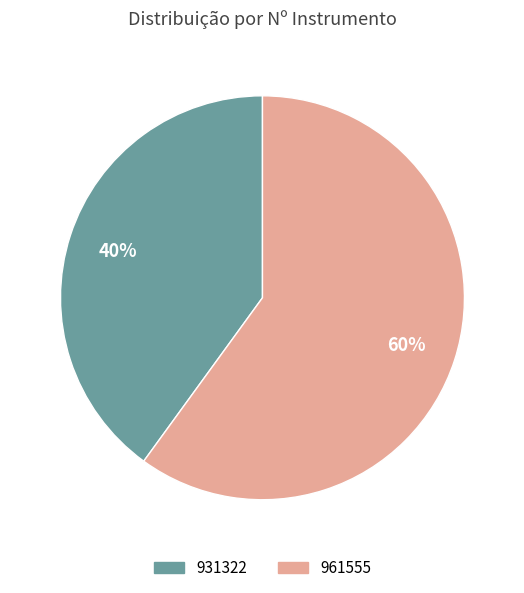

Count the number of slices in the pie.

2